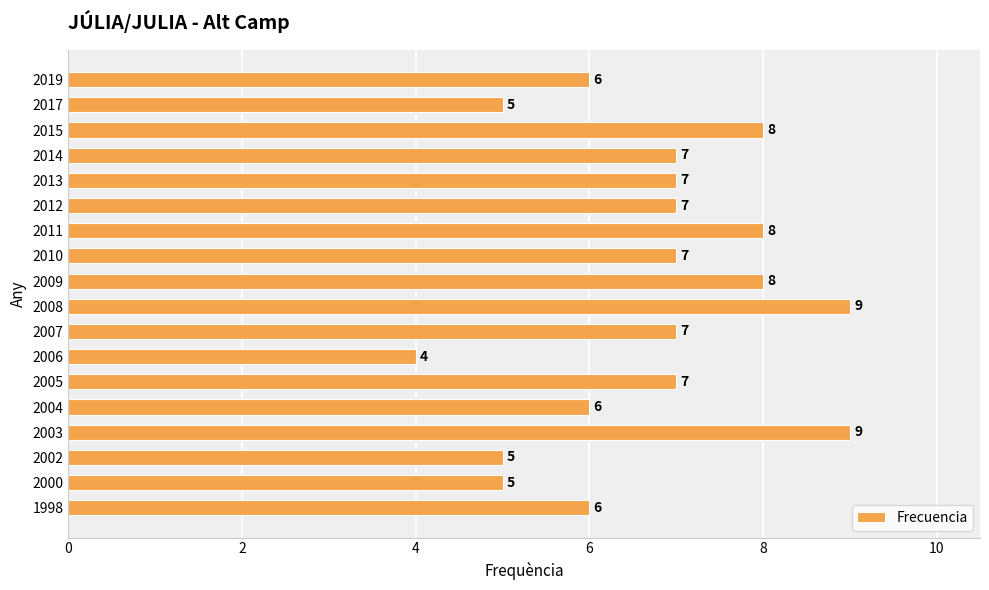

Read the value at 2014.

7